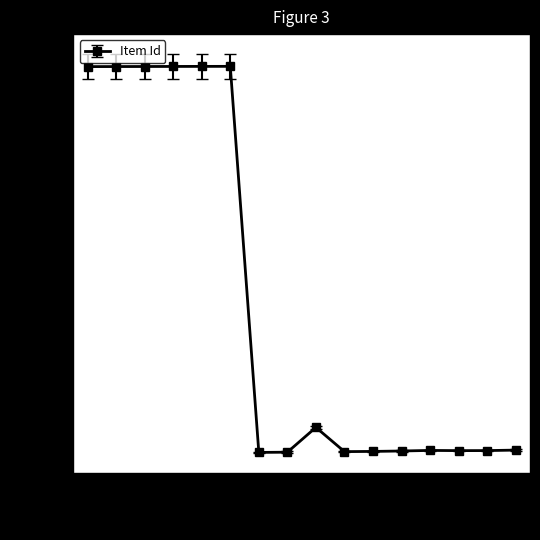

Read the value at 1964.

7813